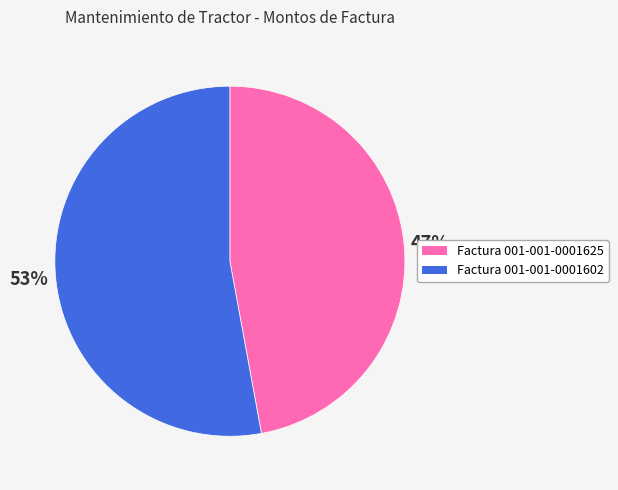

Does Factura 001-001-0001625 account for over 50% of the chart?

No